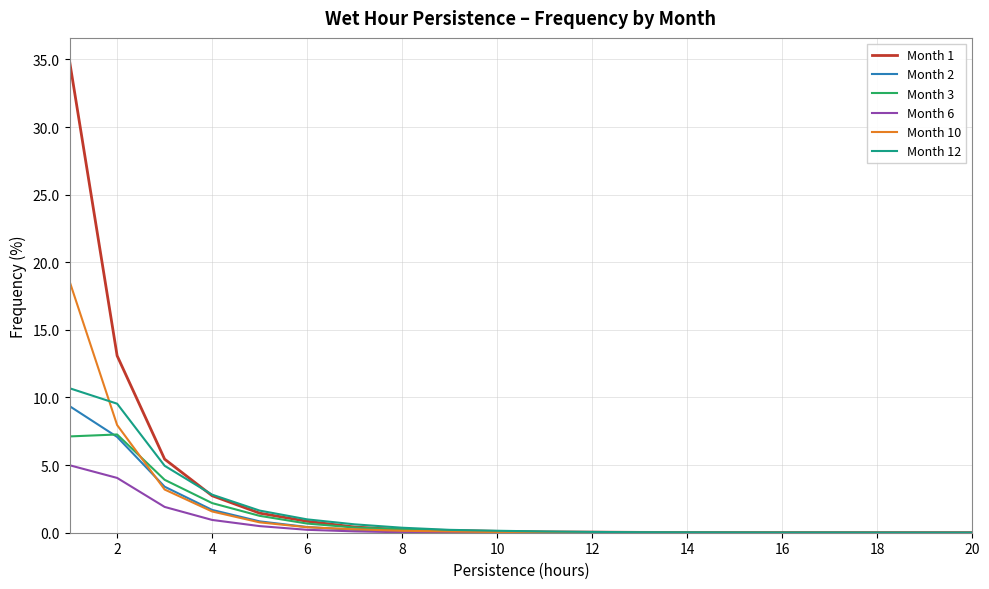

What is the maximum value for Month 10?

18.6